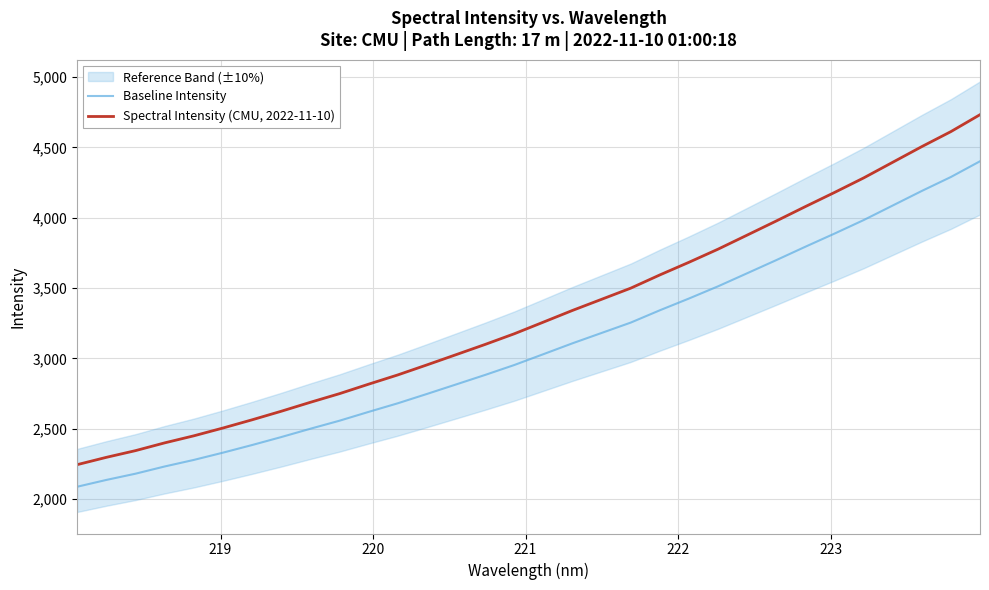

True or false: Baseline Intensity and Spectral Intensity (CMU, 2022-11-10) cross at least once.

False